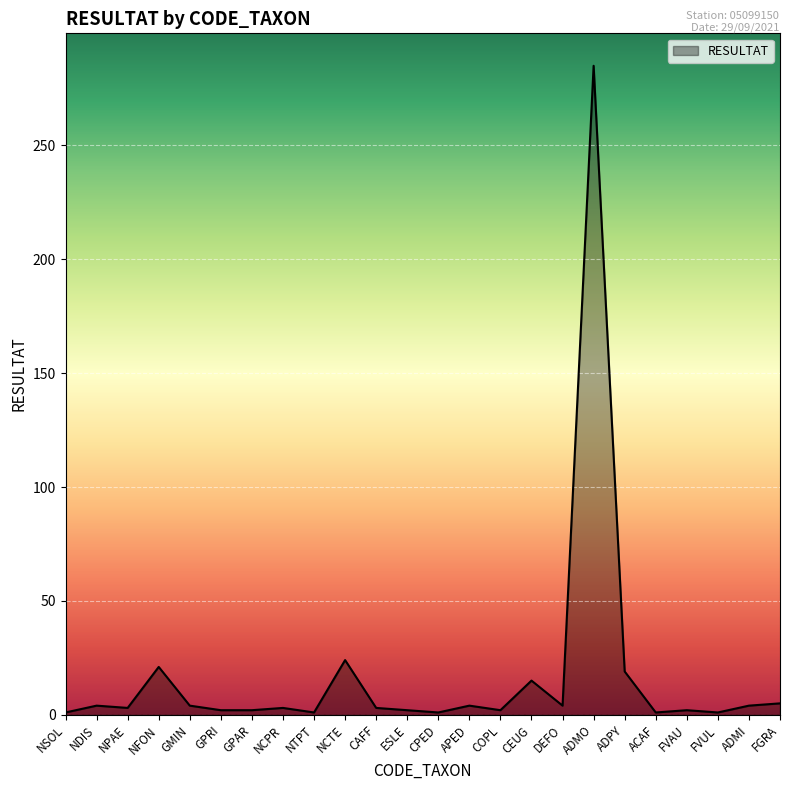

What is the change in value from NPAE to FGRA?

+2